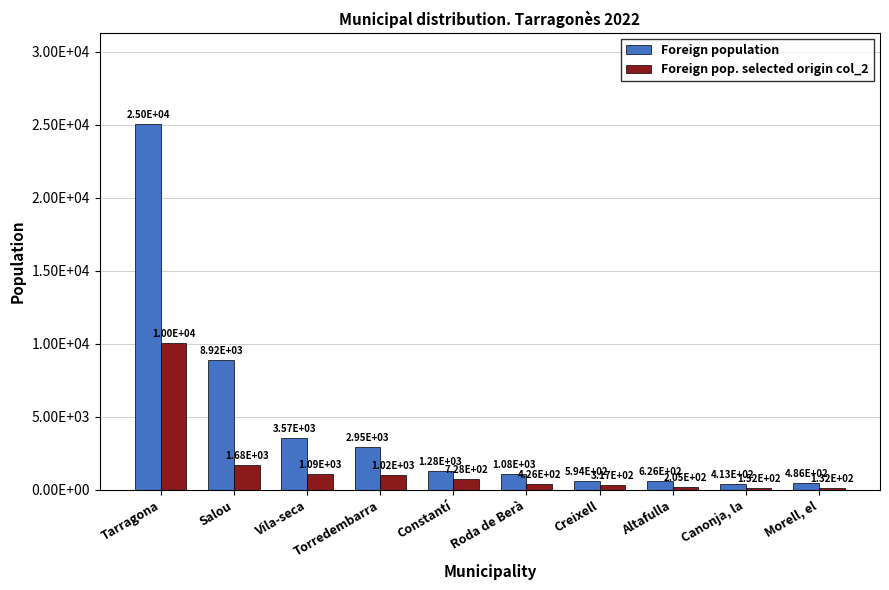

Are the bars grouped side by side (vs. stacked)?

Yes